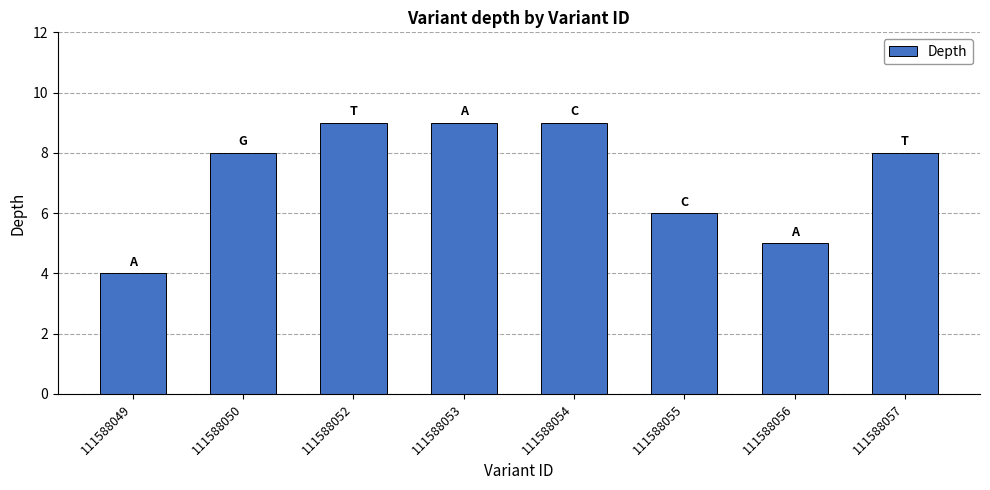

How many categories are shown in the chart?

8